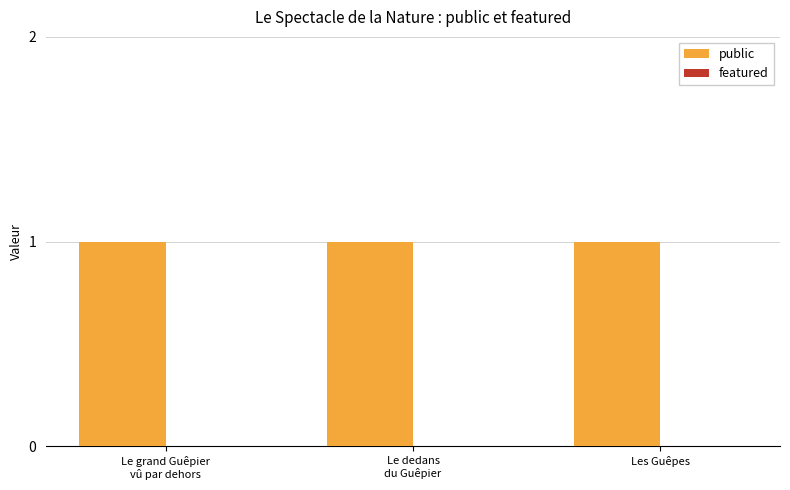

What are all the series names shown in the legend?

public, featured